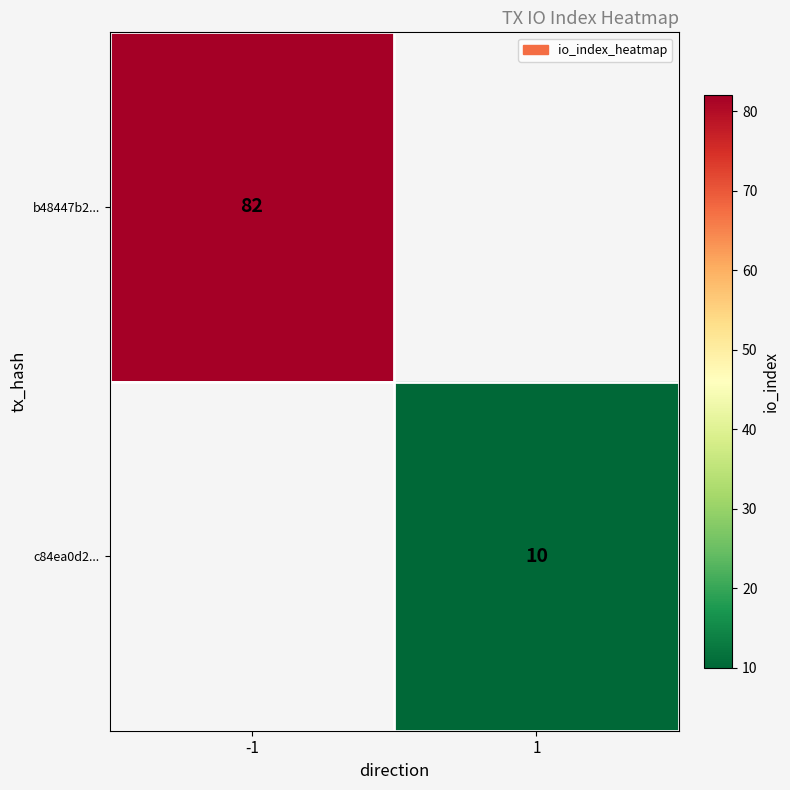

Is the value of b48447b2... at -1 greater than the value of c84ea0d2... at 1?

Yes